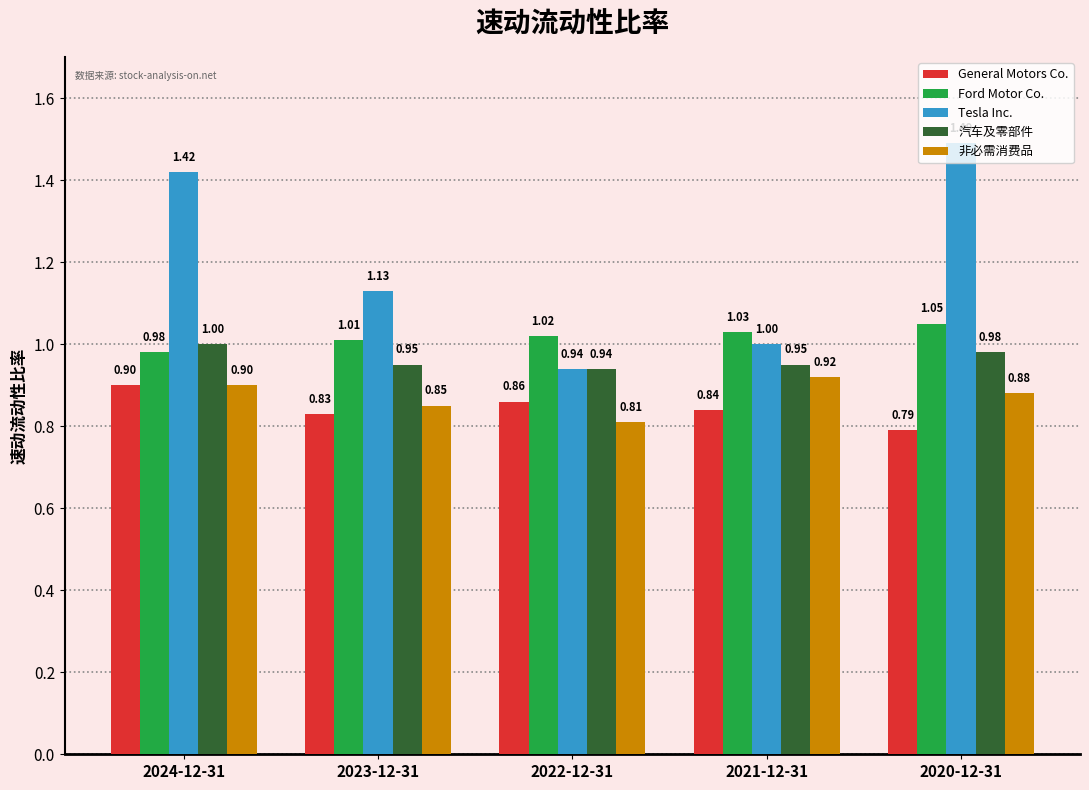

True or false: Ford Motor Co. has a value of 1.8 at 2021-12-31.

False